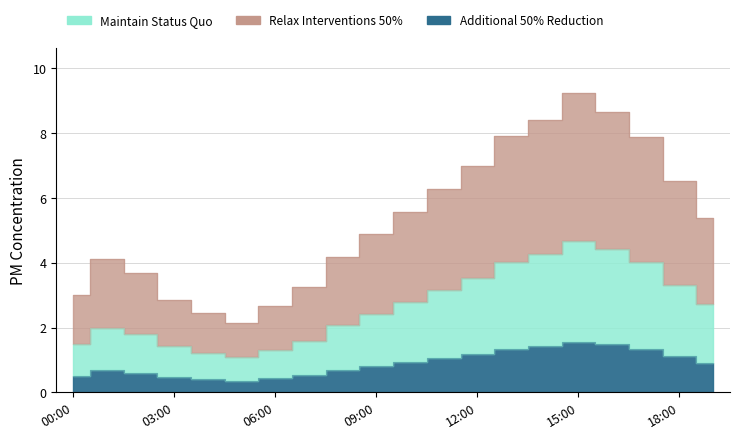

List the labels in order of P2 value, smallest first.

05:00, 04:00, 06:00, 03:00, 00:00, 07:00, 02:00, 01:00, 08:00, 09:00, 19:00, 10:00, 11:00, 18:00, 12:00, 13:00, 17:00, 14:00, 16:00, 15:00